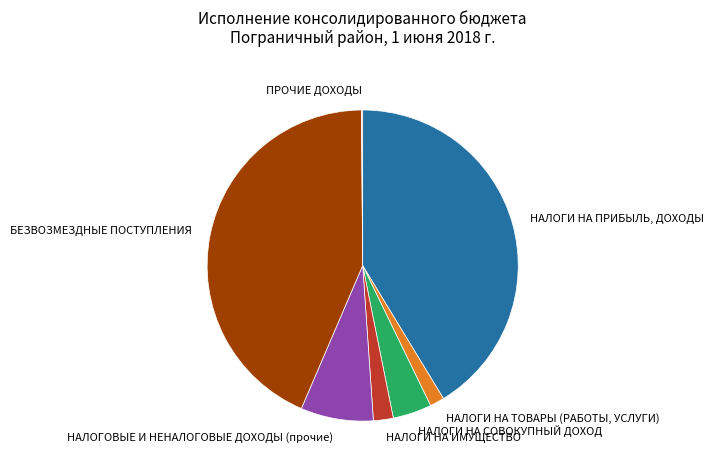

Is it true that НАЛОГИ НА ПРИБЫЛЬ, ДОХОДЫ is 26% of the pie?

False